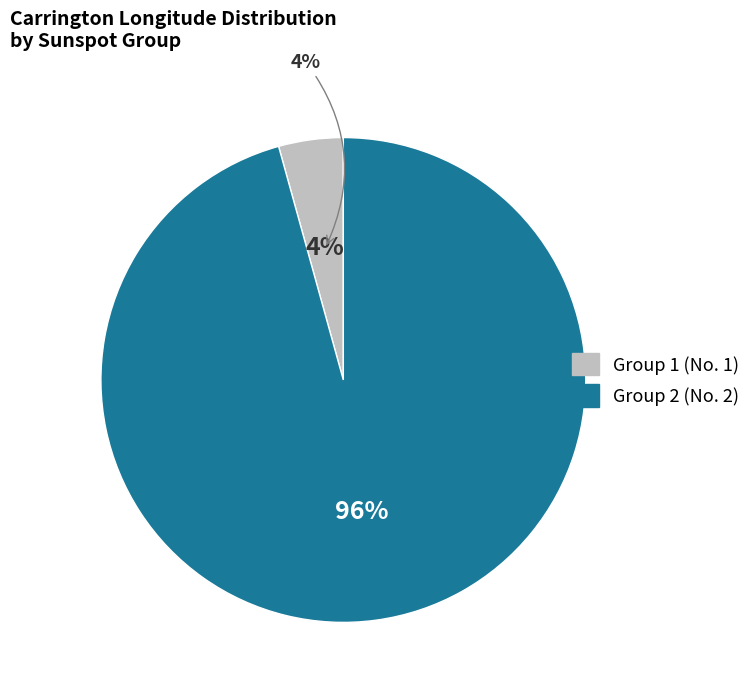

Is the sum of 1 and 2 greater than half?

Yes